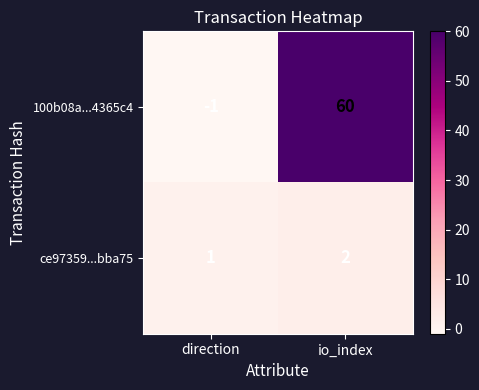

The value of 100b08a...4365c4 at io_index is 60. True or false?

True